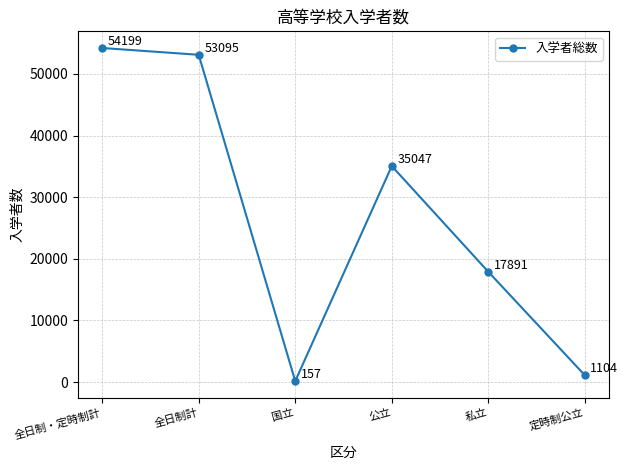

List the labels in order of value, smallest first.

国立, 定時制公立, 私立, 公立, 全日制計, 全日制・定時制計